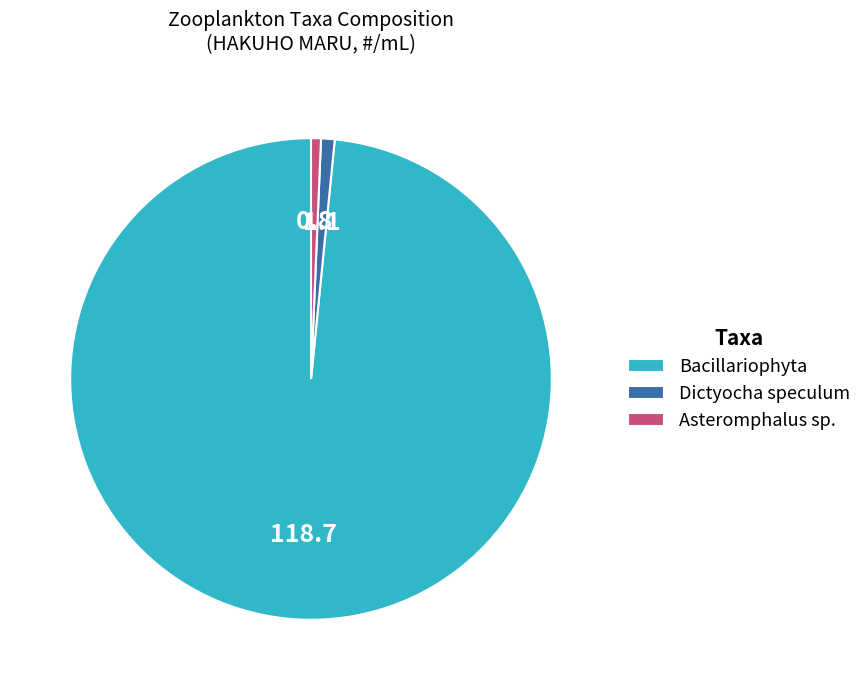

Do Asteromphalus sp. and Bacillariophyta together represent more than half of the pie?

Yes